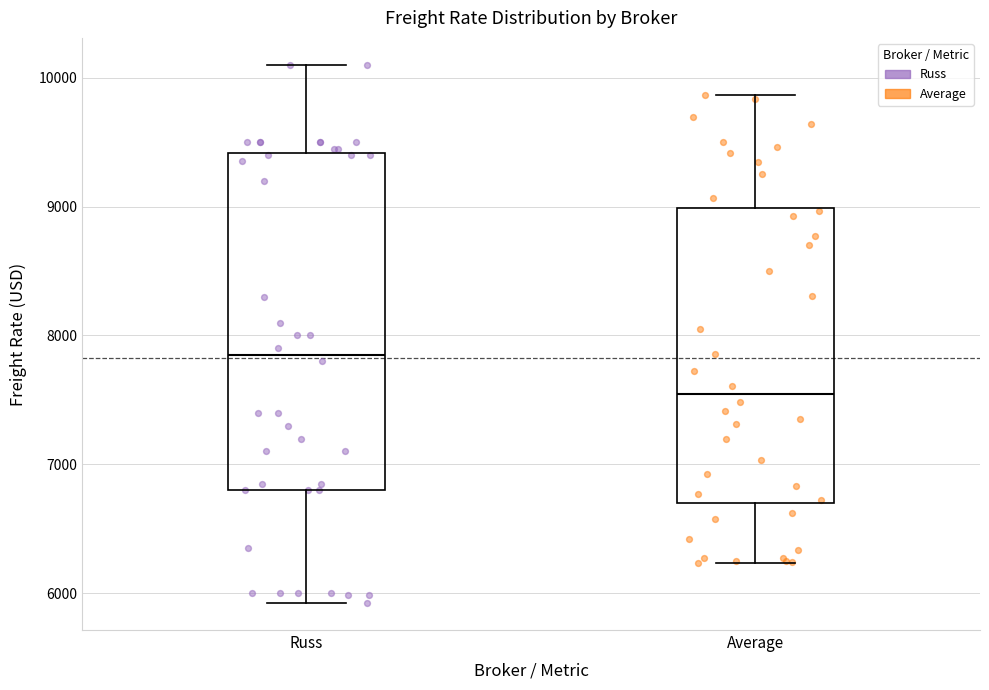

Which box has the highest median line?

Russ